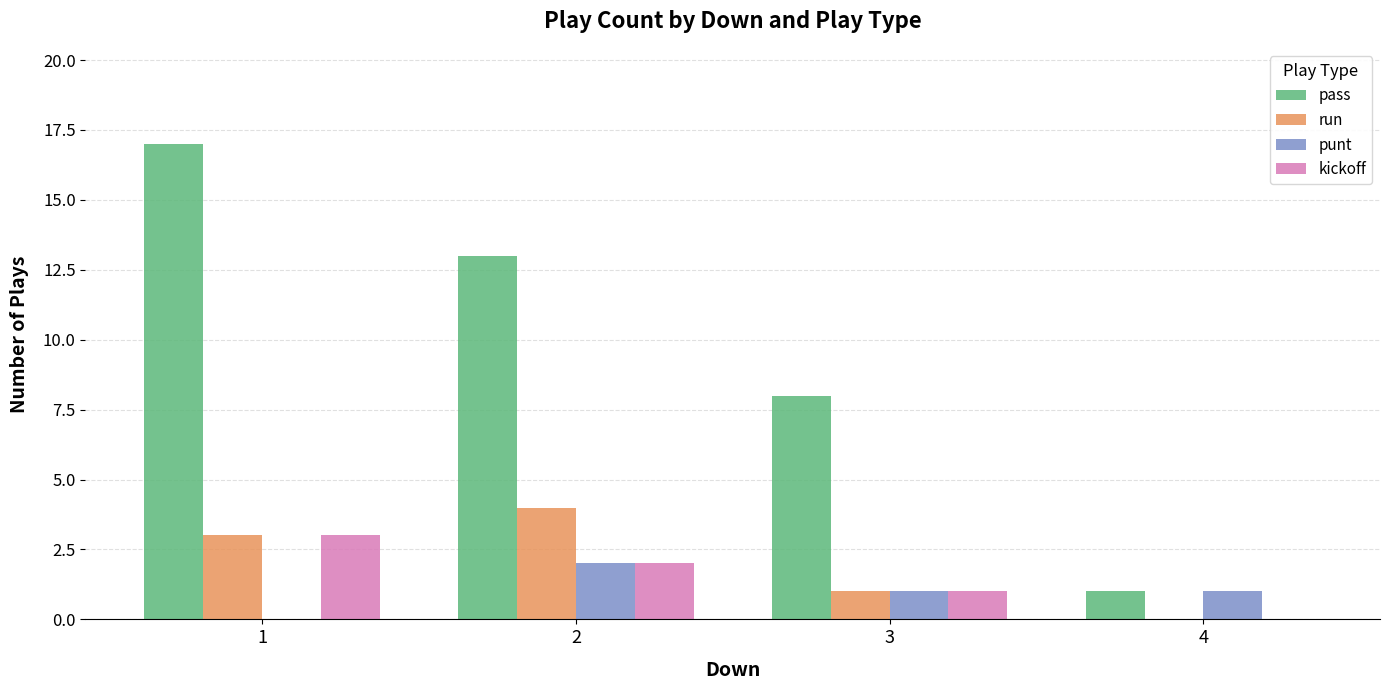

What is the approximate value of punt at 2?

2